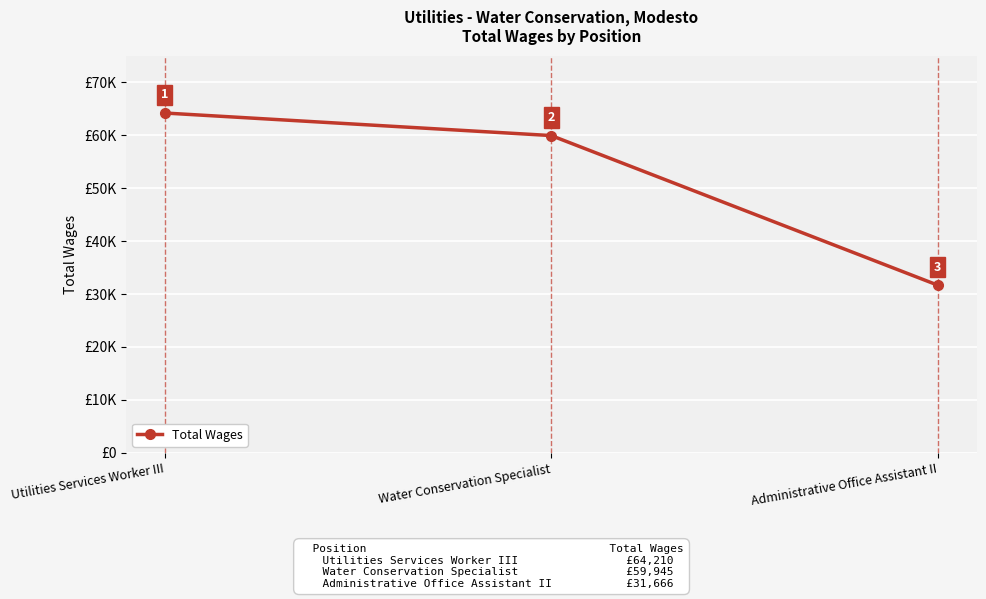

Does the chart have visible grid lines?

Yes